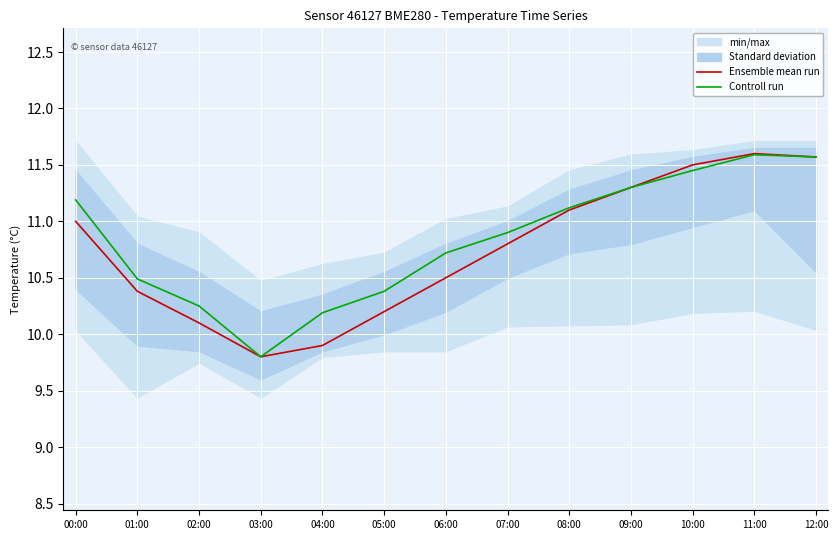

How many lines are shown in the chart?

2